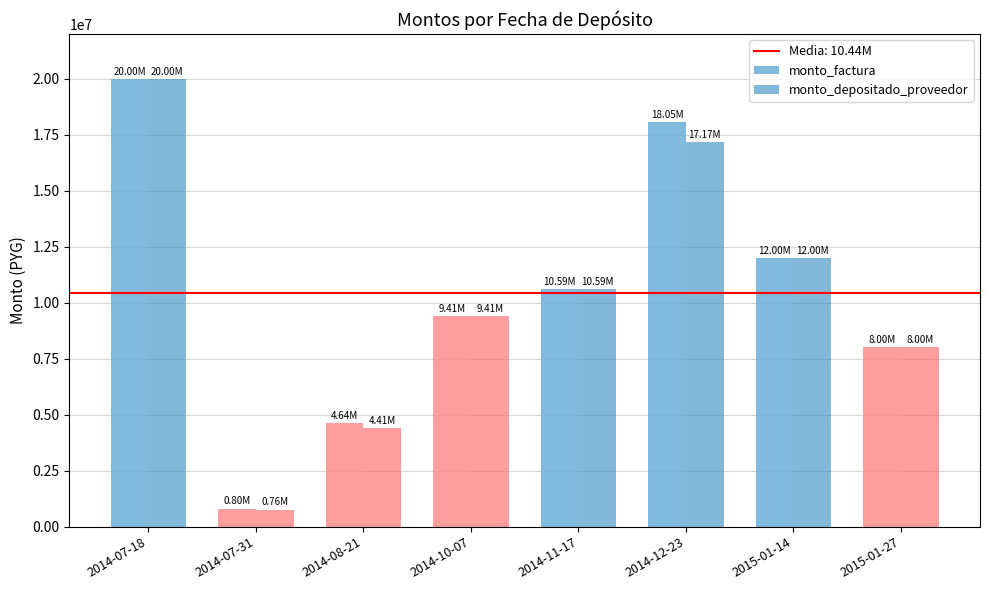

What is the total value across all series at 2014-11-17?

21180800